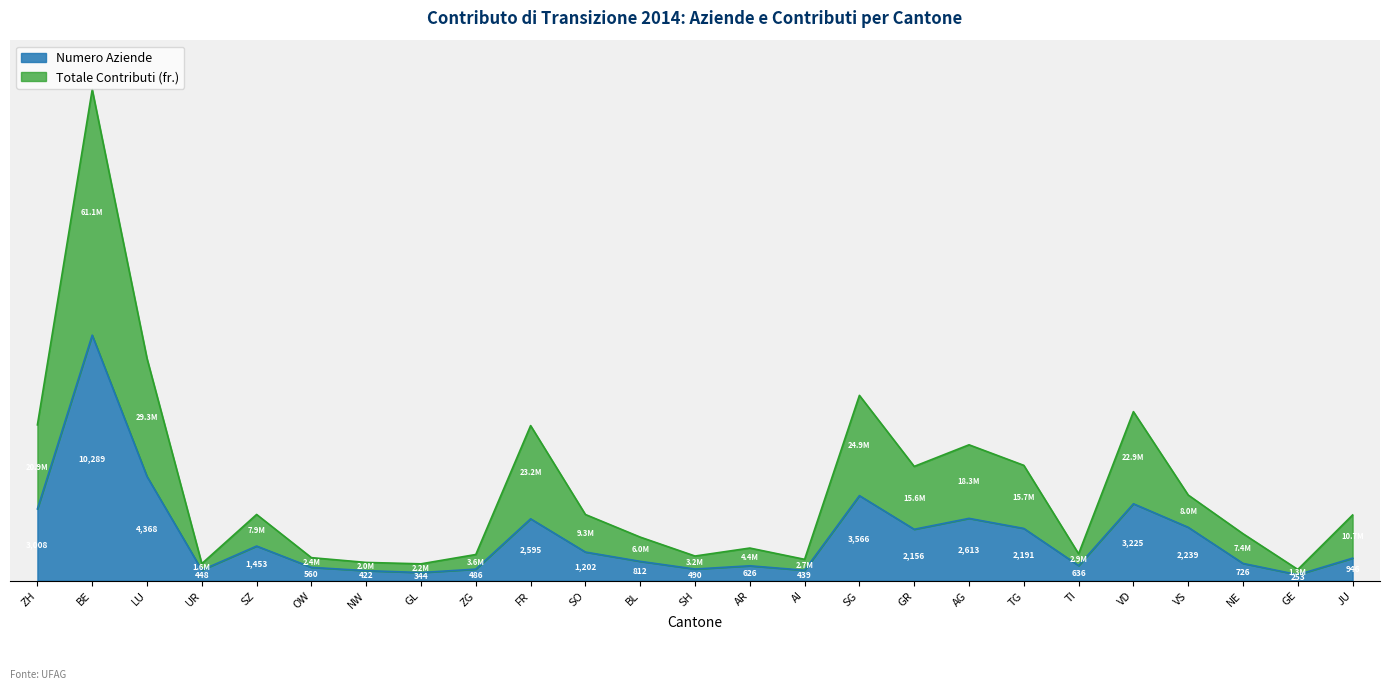

At which category is the sum across all series the highest?

BE